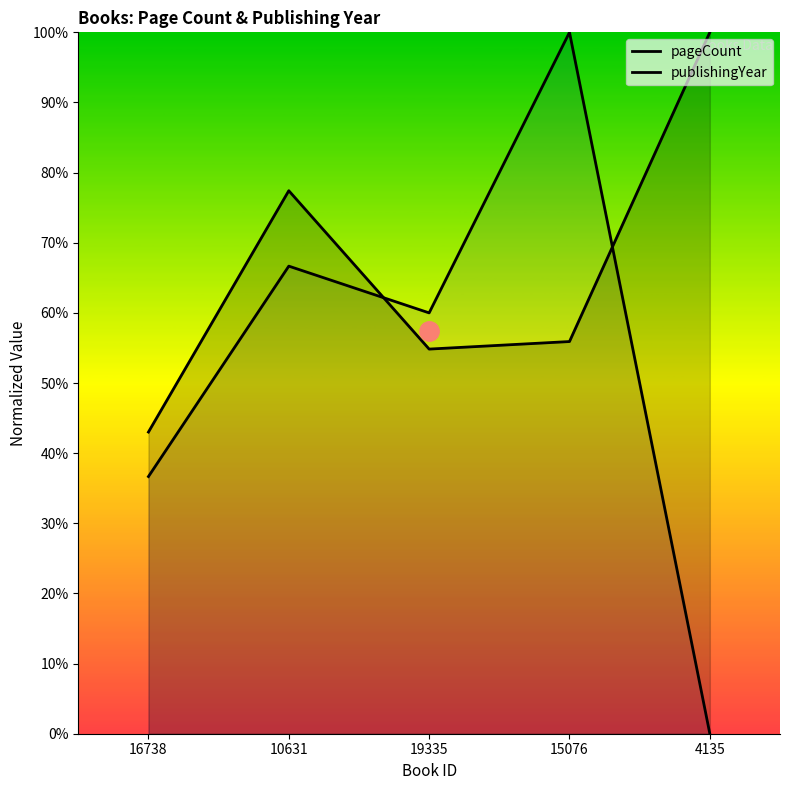

After their last crossing, which series has the higher values: publishingYear or pageCount?

pageCount